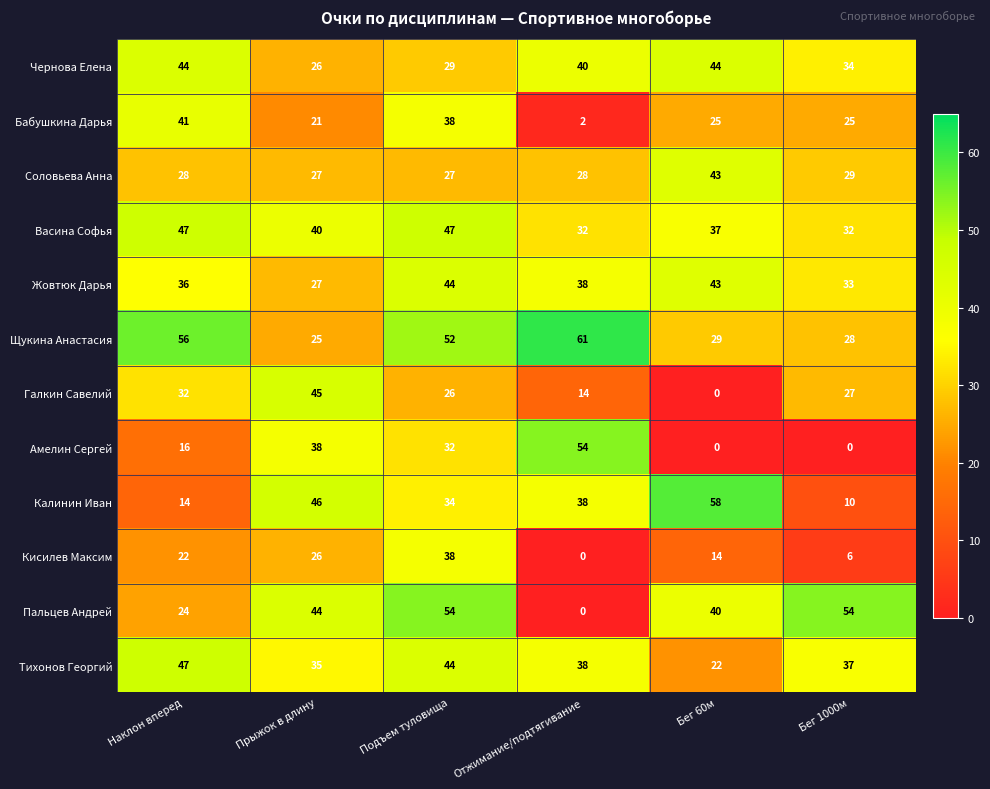

What is the difference between the highest and lowest values at Бег 60м?

58